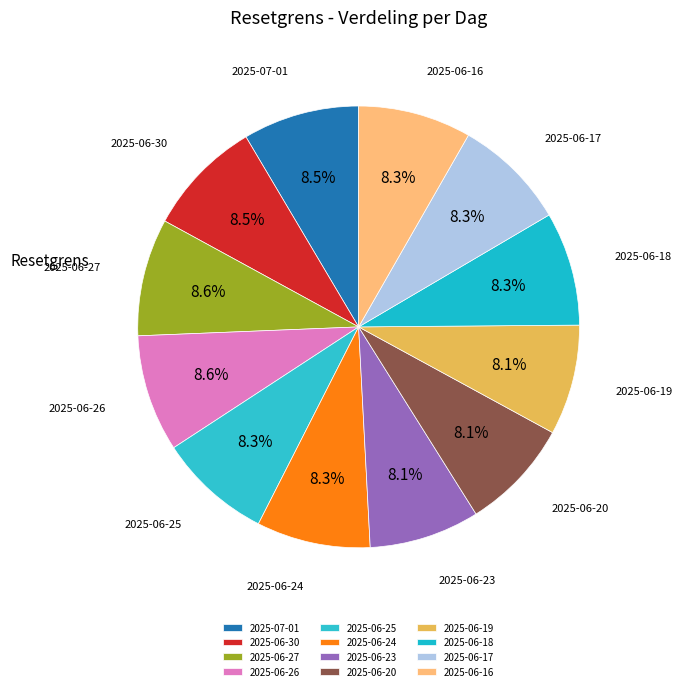

What is the ratio of the value at 2025-07-01 to the value at 2025-06-24?

1.0